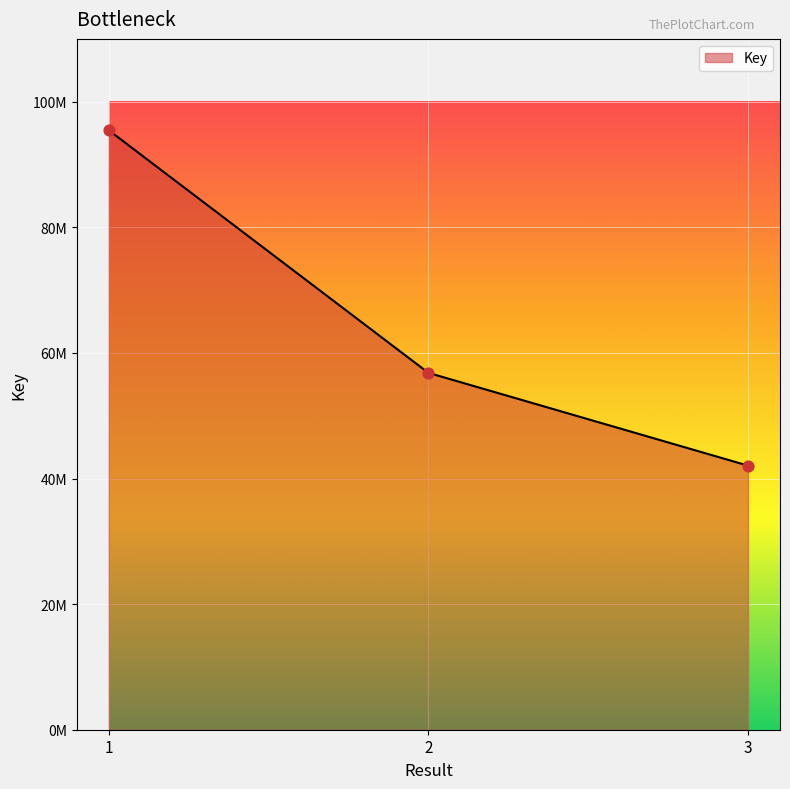

What is the ratio of the value at 3 to the value at 2?

0.7